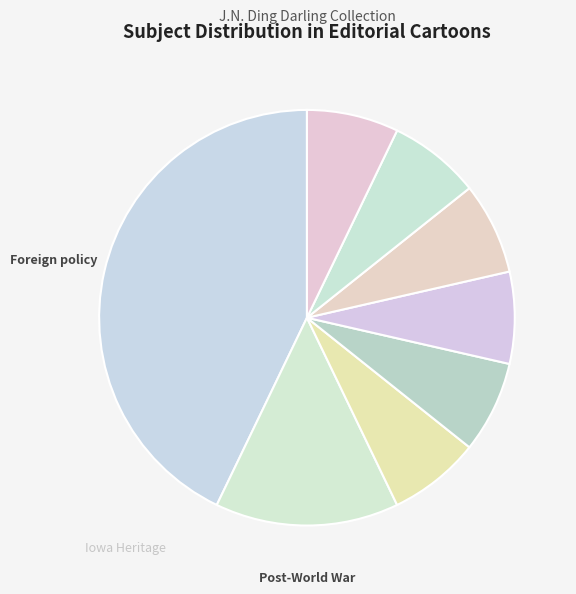

Count the number of slices in the pie.

8